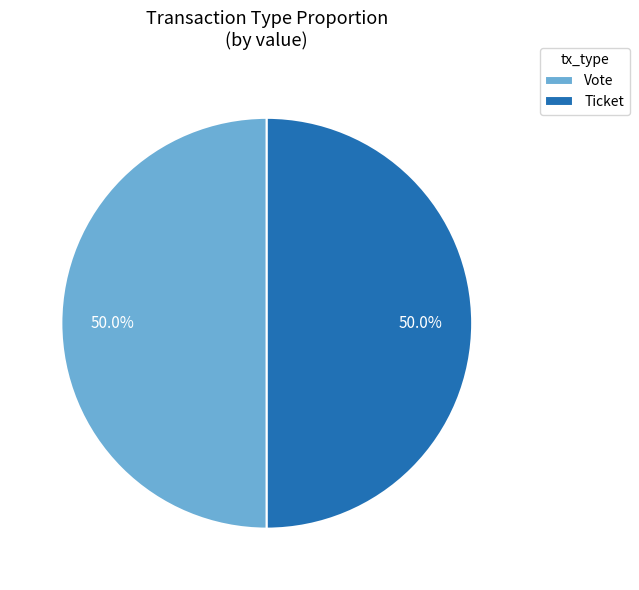

What percentage is NOT represented by Ticket?

50.0%